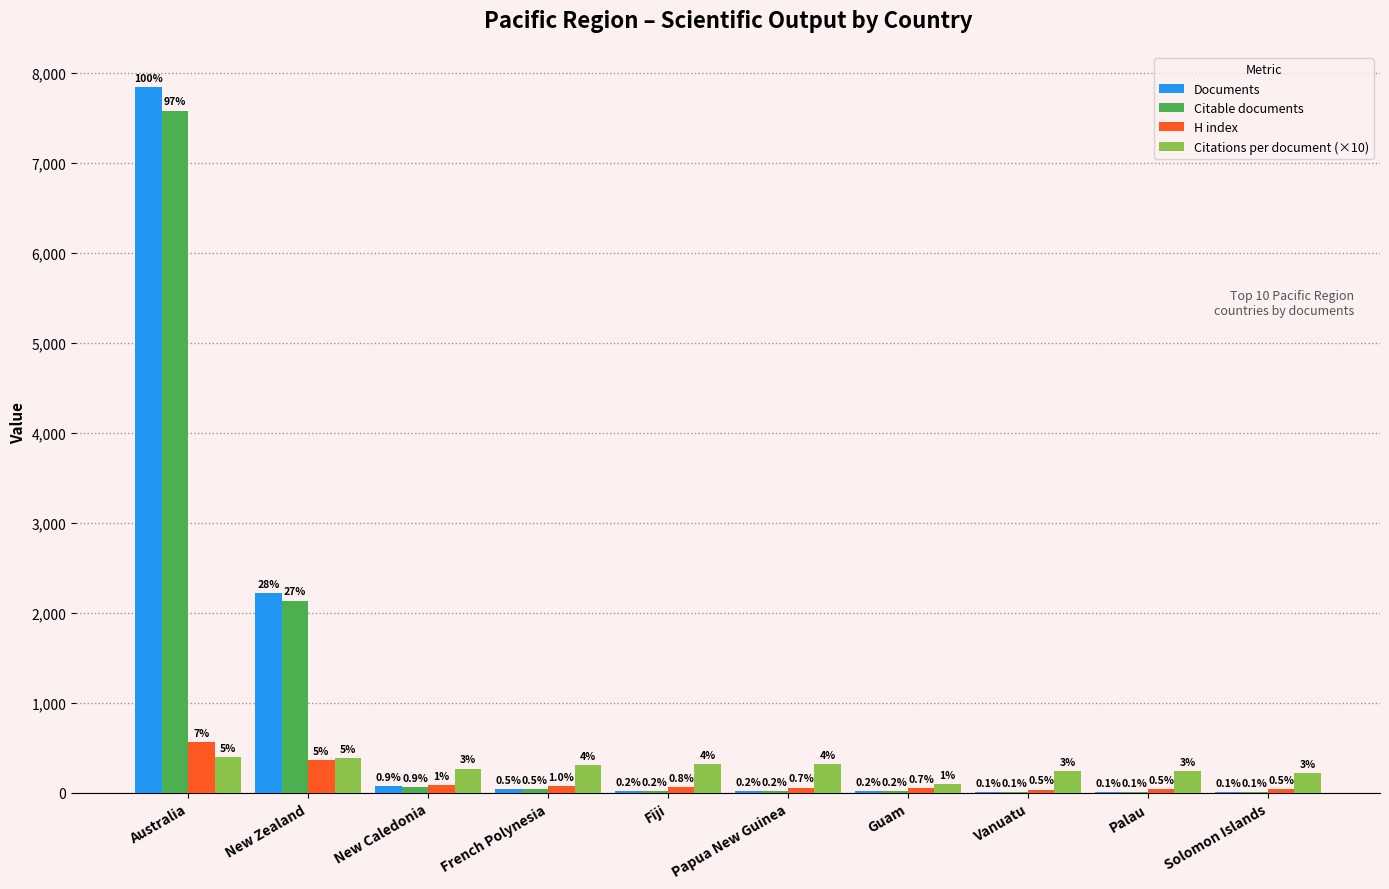

What are all the series names shown in the legend?

Documents, Citable documents, H index, Citations per document (×10)